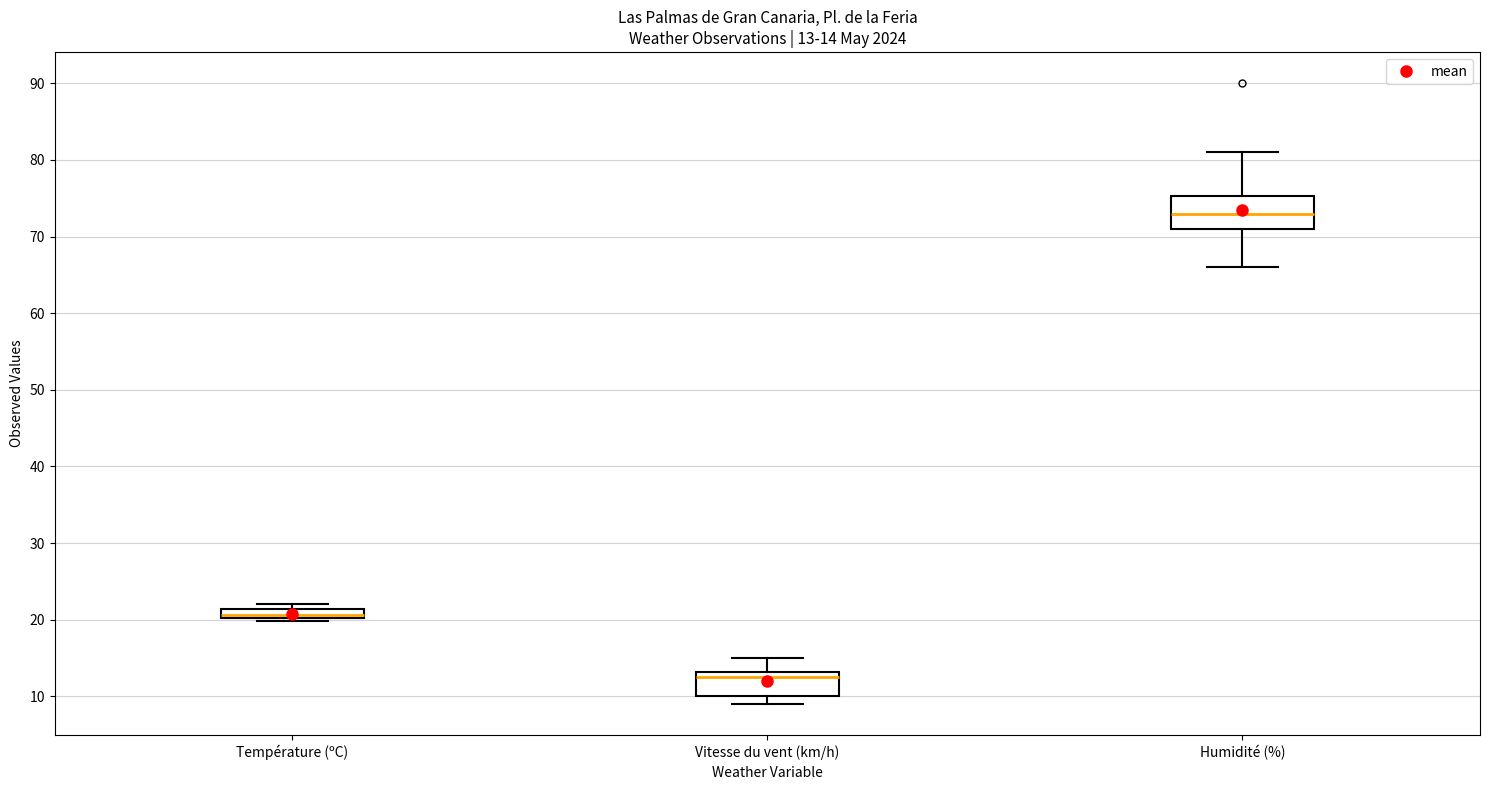

Which box has the highest median line?

Humidité (%)